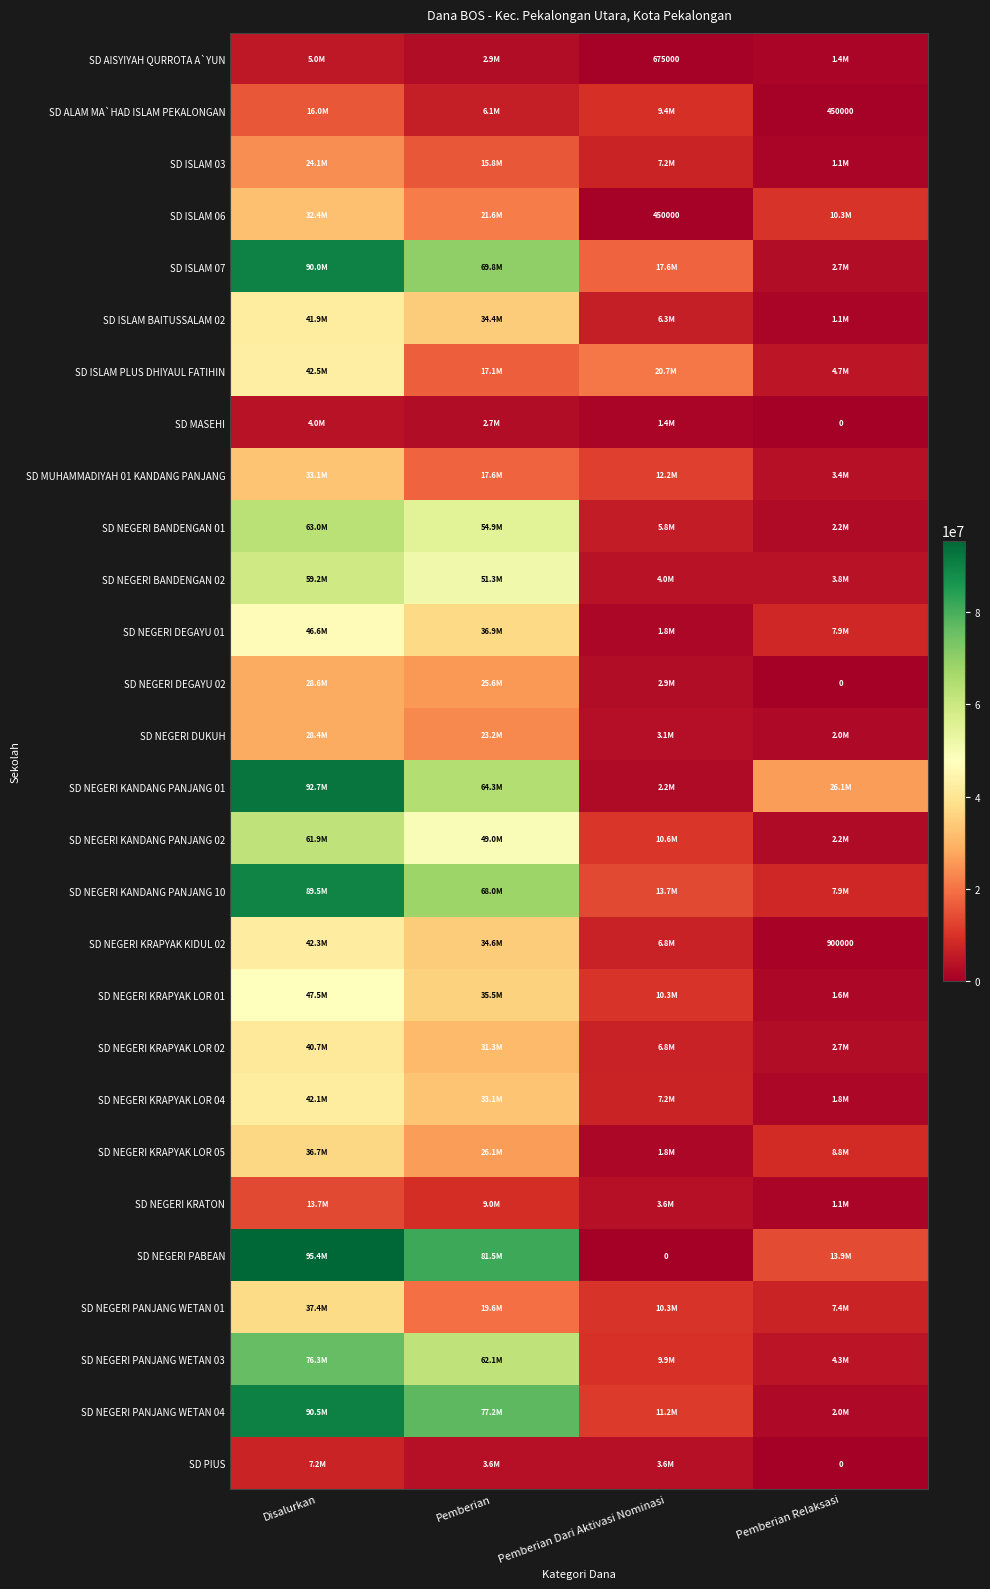

Is it true that SD AISYIYAH QURROTA A`YUN equals 2925000 at Pemberian?

True